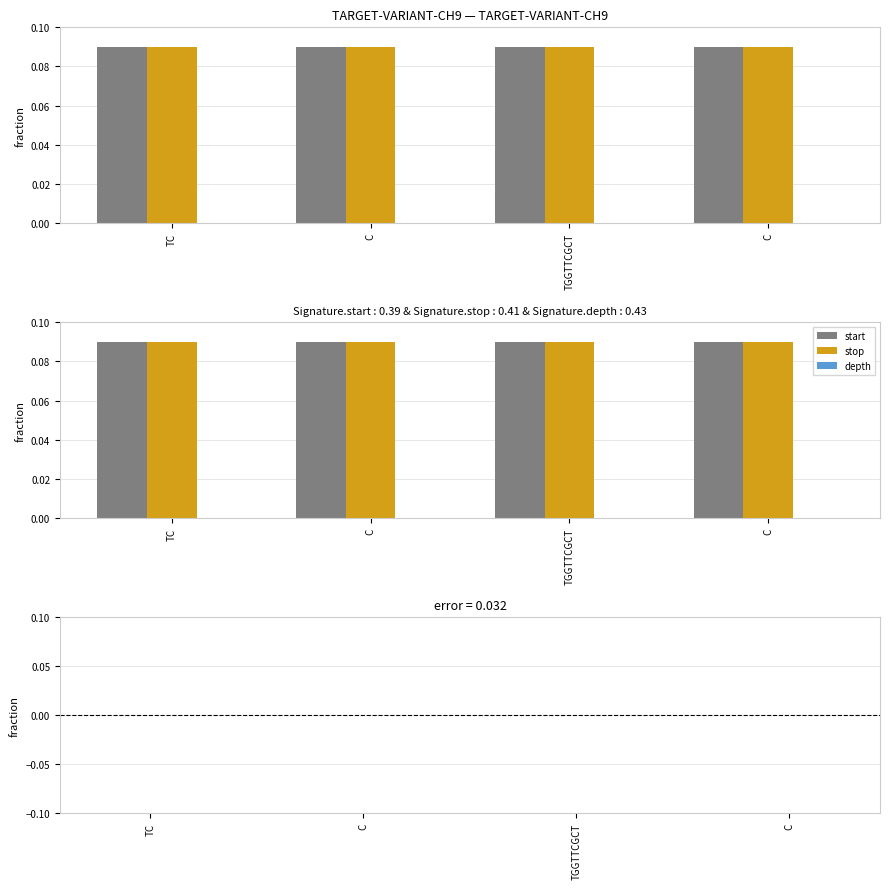

What is the label of the 2nd bar from the right?

TGGTTCGCT